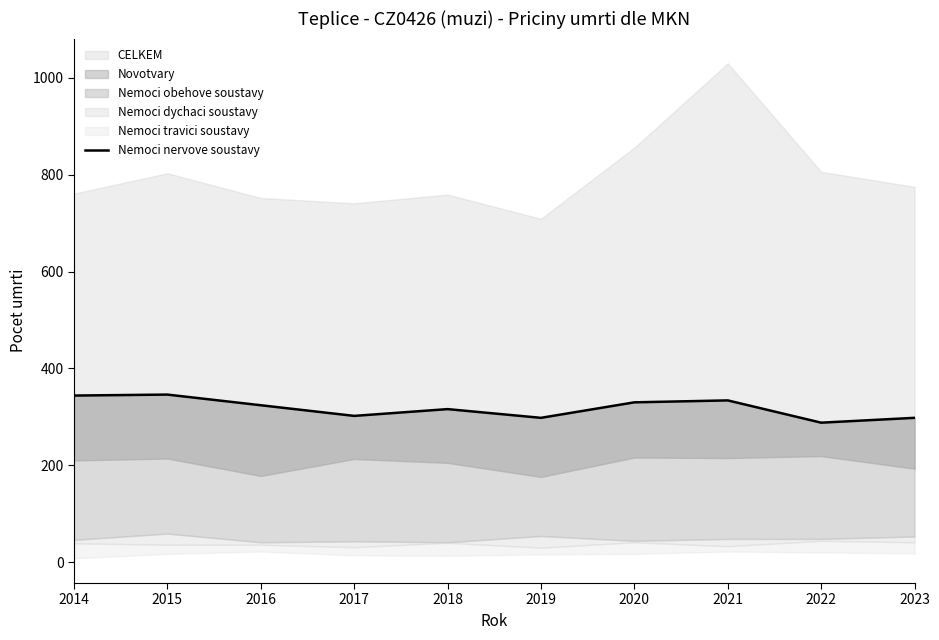

Which has a higher value, 2023 or 2015?

2015